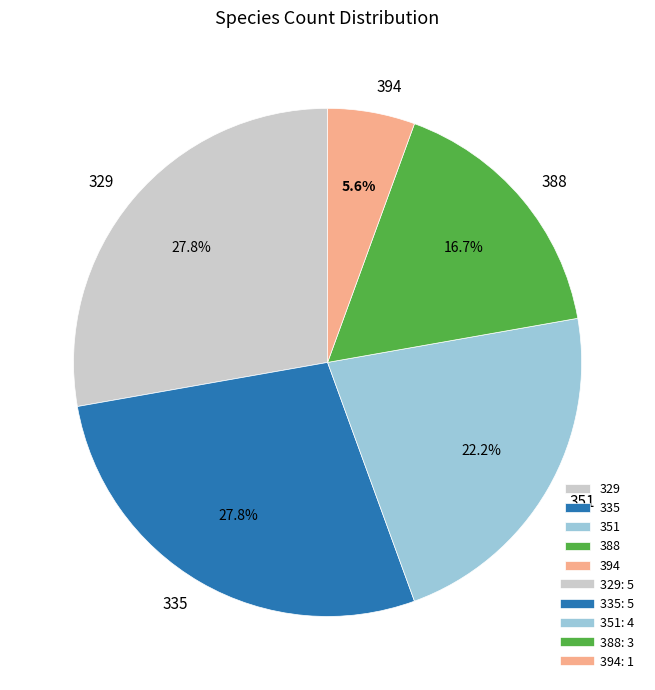

To the nearest percent, what is the difference between the largest and smallest slice percentages?

22%